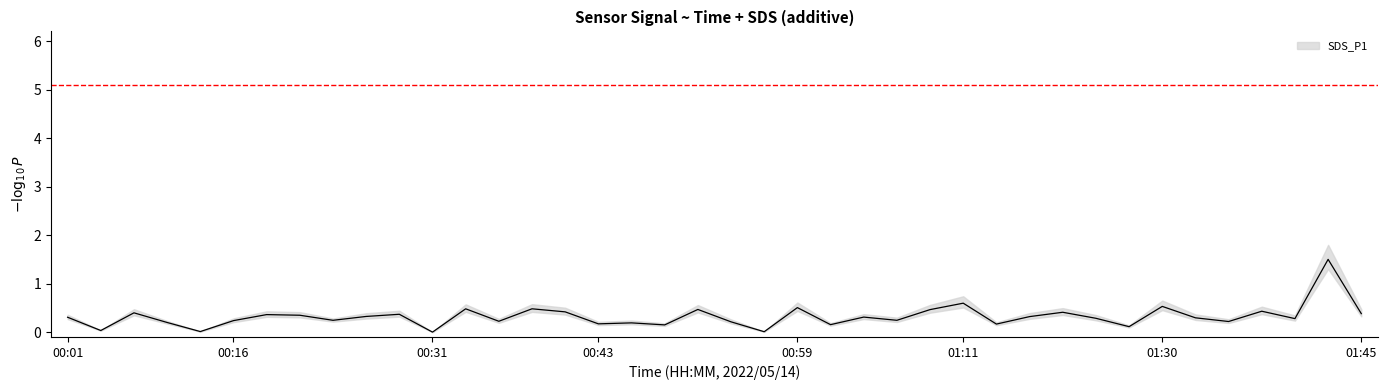

True or false: the data shows 0.2 at 00:43.

True